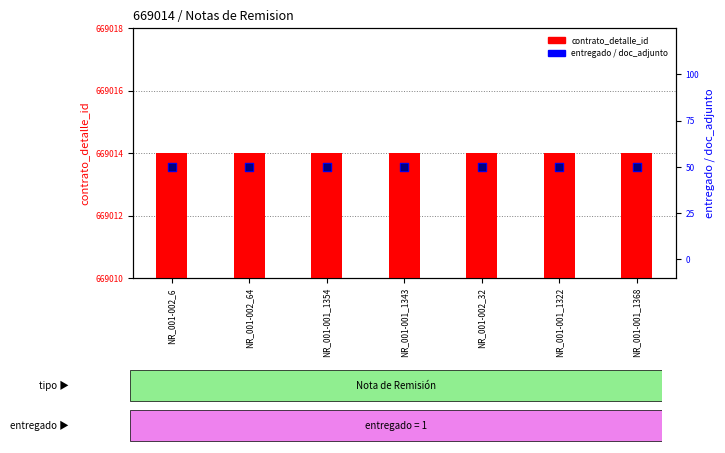

Which series has the largest Y range (max minus min)?

contrato_detalle_id